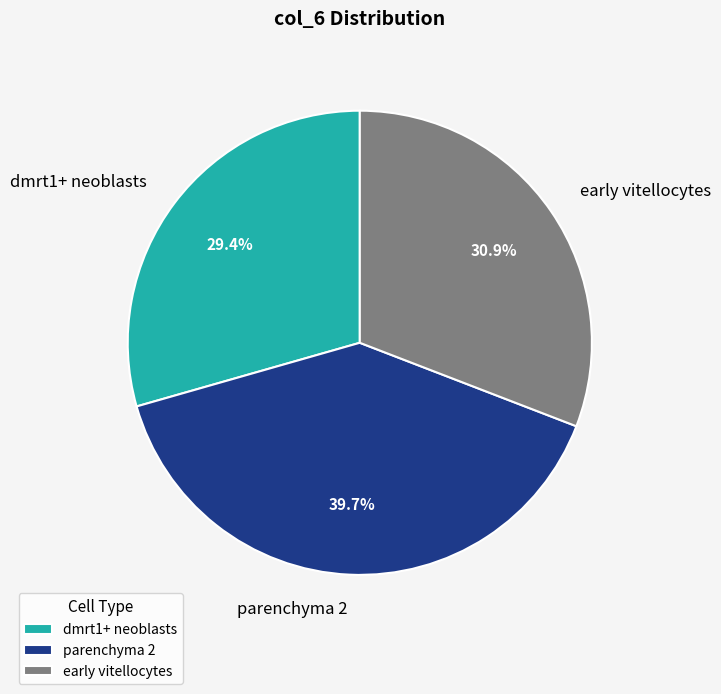

What percentage do early vitellocytes and dmrt1+ neoblasts together represent?

60.3%